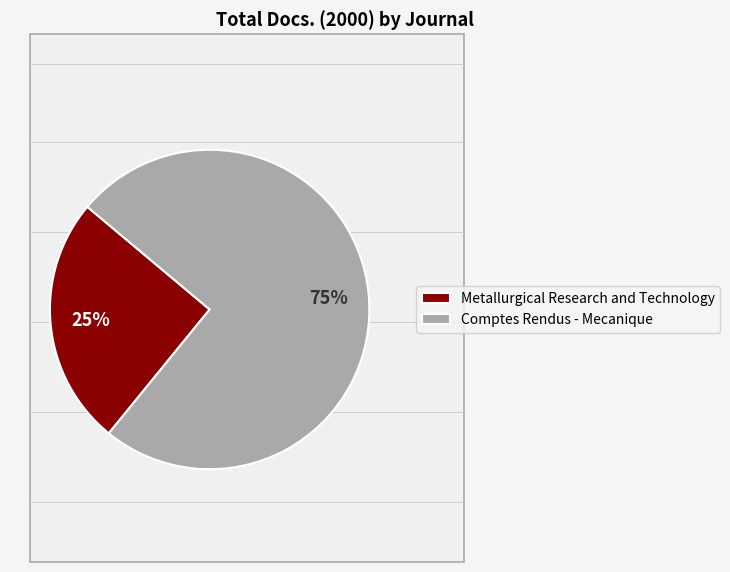

Approximately how many times larger is the value at Metallurgical Research and Technology compared to Comptes Rendus - Mecanique?

0.3